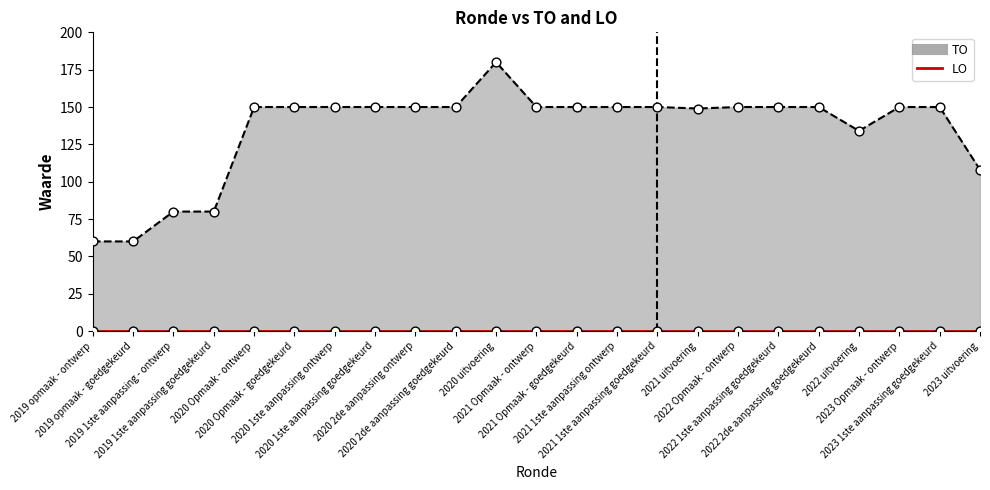

Approximately how many times larger is the value at 2019 opmaak - ontwerp compared to 2022 Opmaak - ontwerp?

0.4